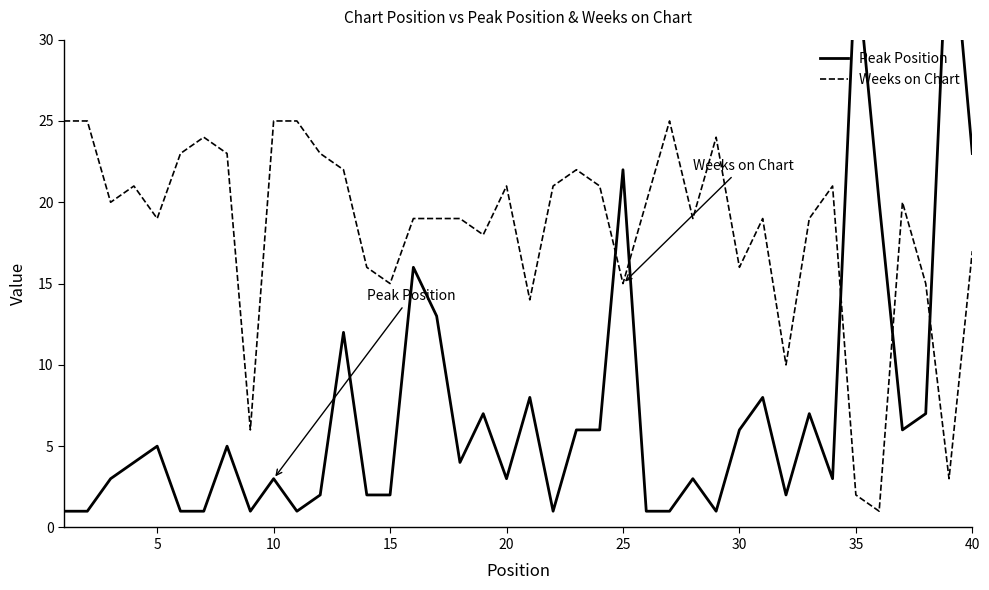

How many data points in Weeks on Chart are above 20?

17